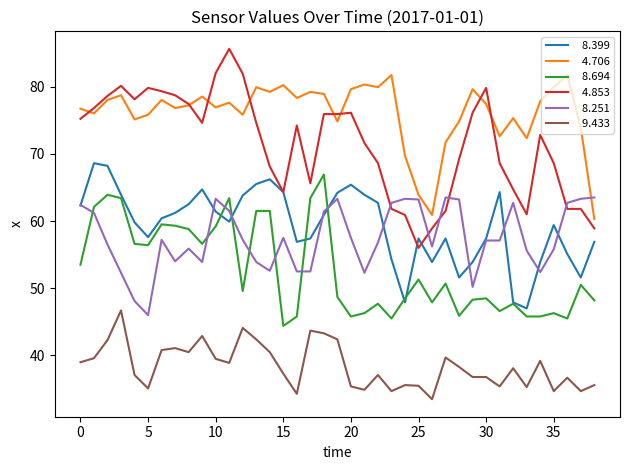

What is the maximum value shown in the chart?

85.6